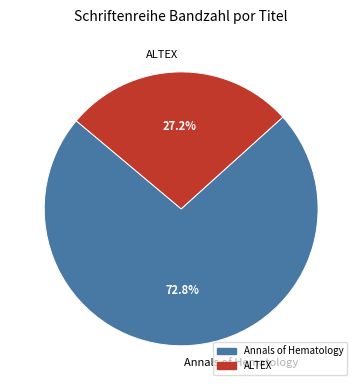

Count the number of slices in the pie.

2